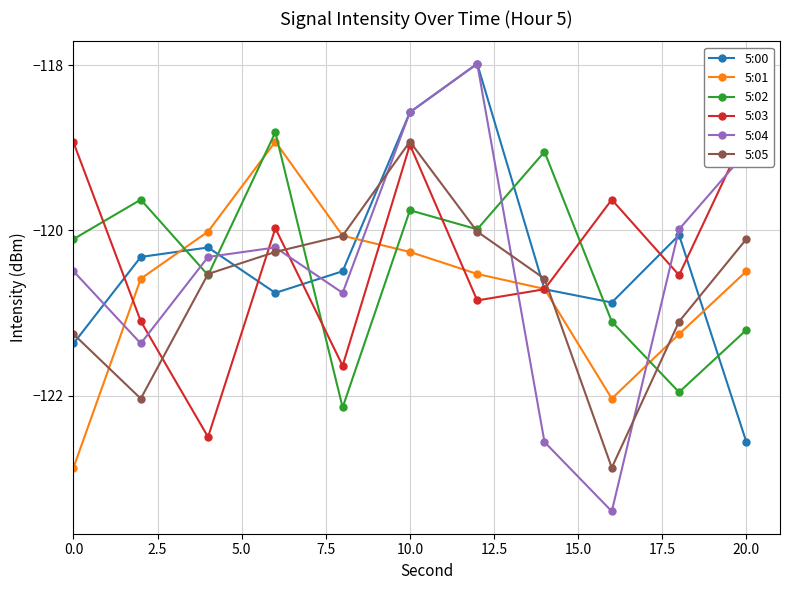

Is it true that 5:04 equals -56.3 at 10.0?

False